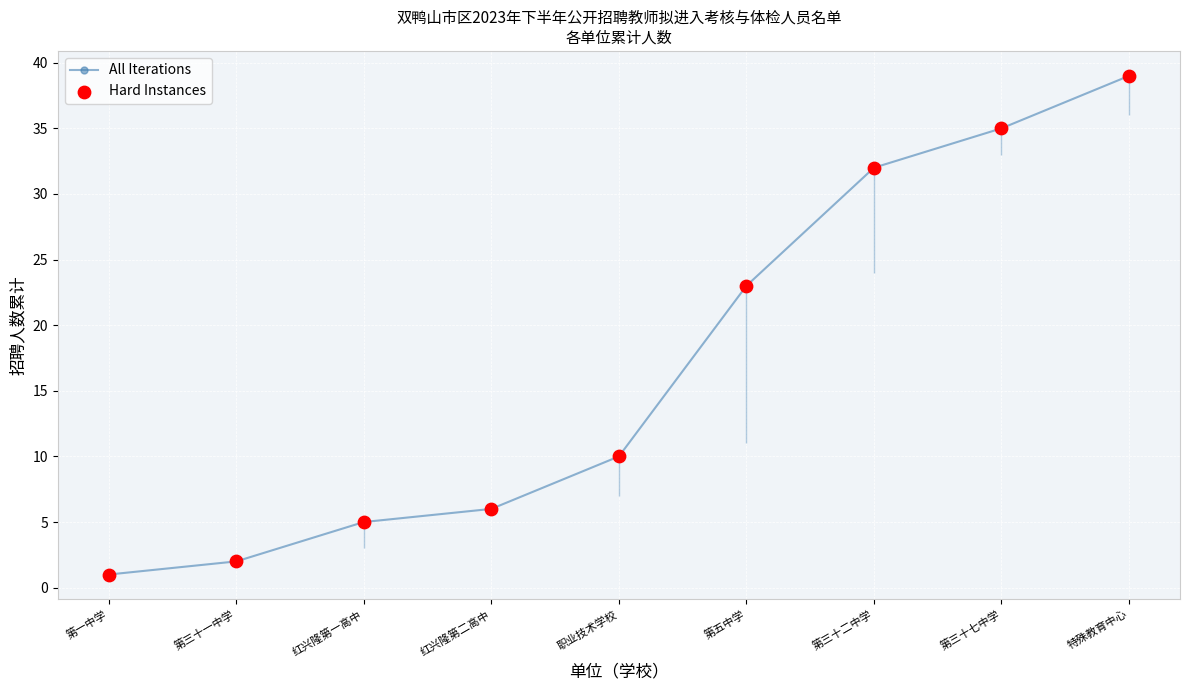

Which series has the widest spread of Y values?

All Iterations